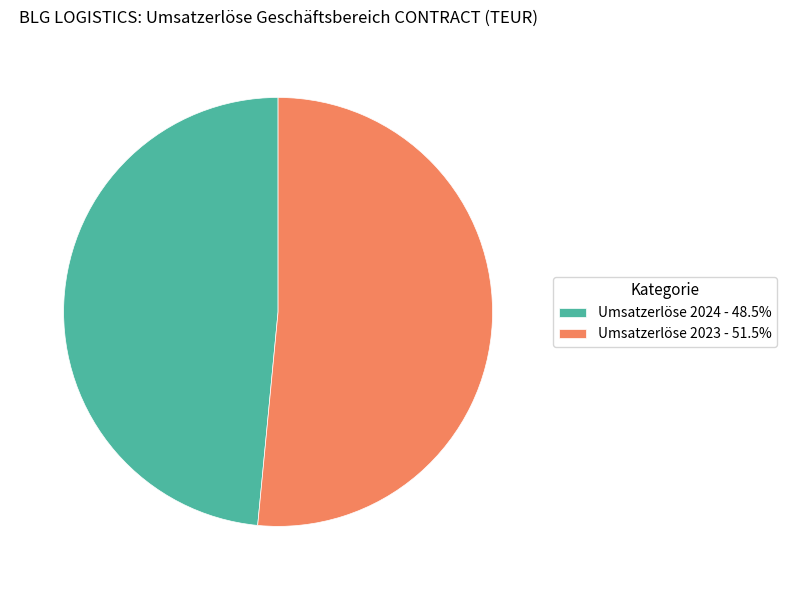

Does any single category account for the majority?

Yes